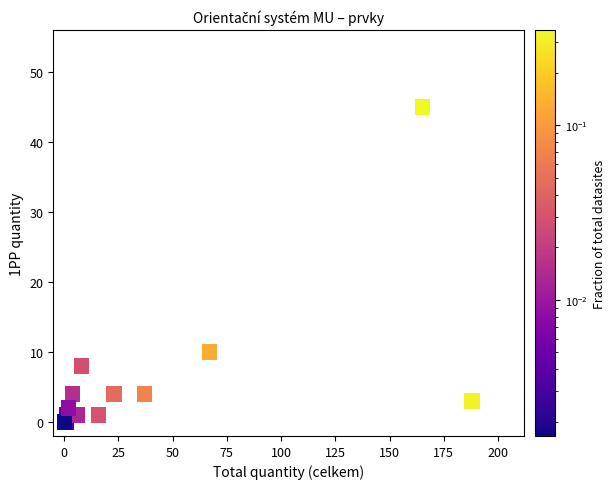

What Y value in the scatter plot is closest to 22?

10